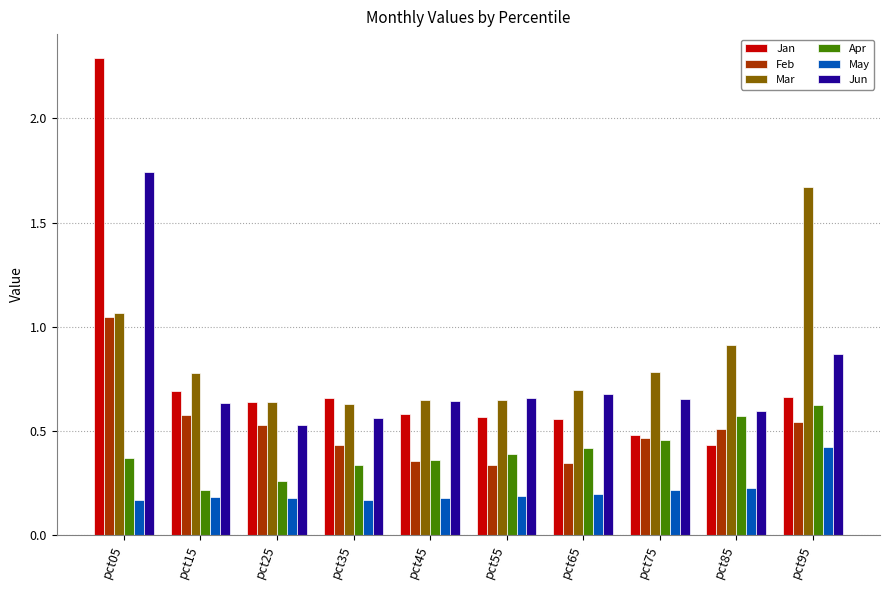

What is the sum of all Feb values?

5.1